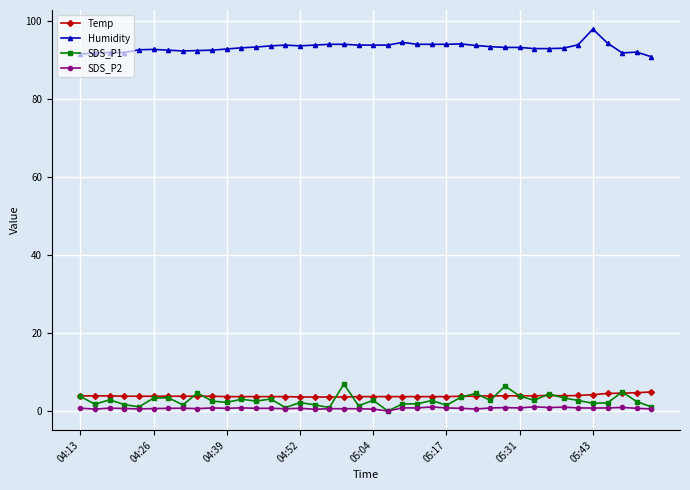

What is the value of the Humidity point at the 17th from the left?

93.8